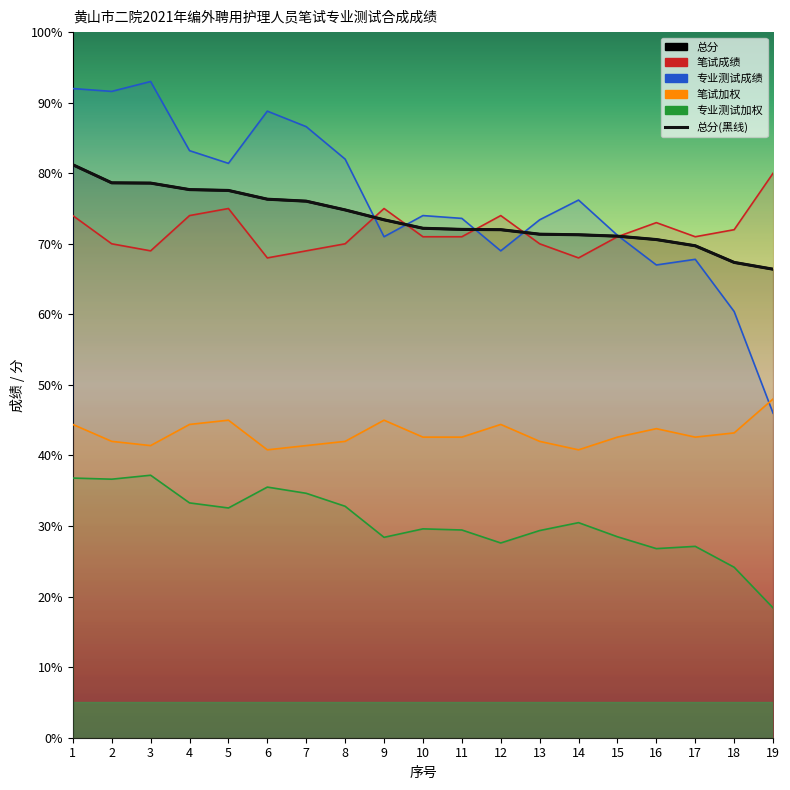

At which label does 专业测试加权 first exceed 74?

1